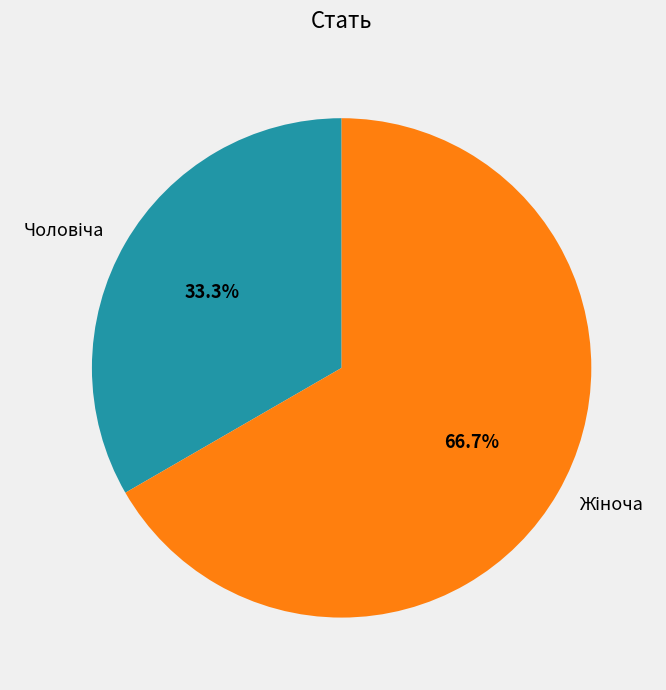

Is there any slice that represents more than half of the pie?

Yes